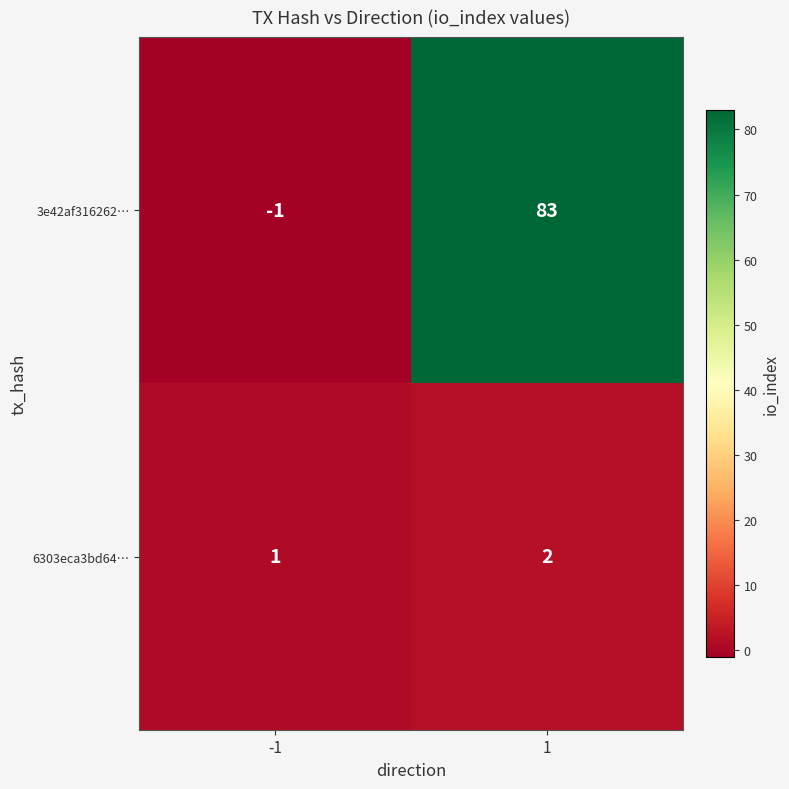

Which series has the largest total across all categories?

3e42af316262…